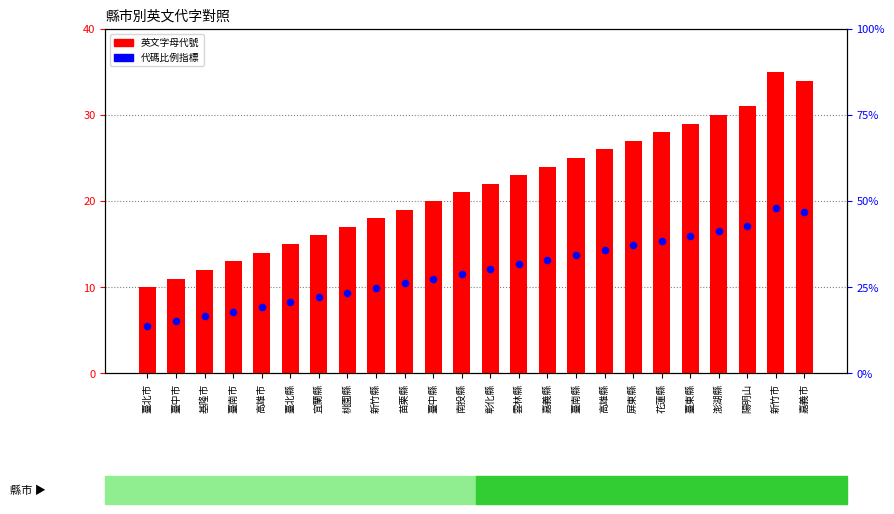

Which series has the largest Y range (max minus min)?

英文字母代號